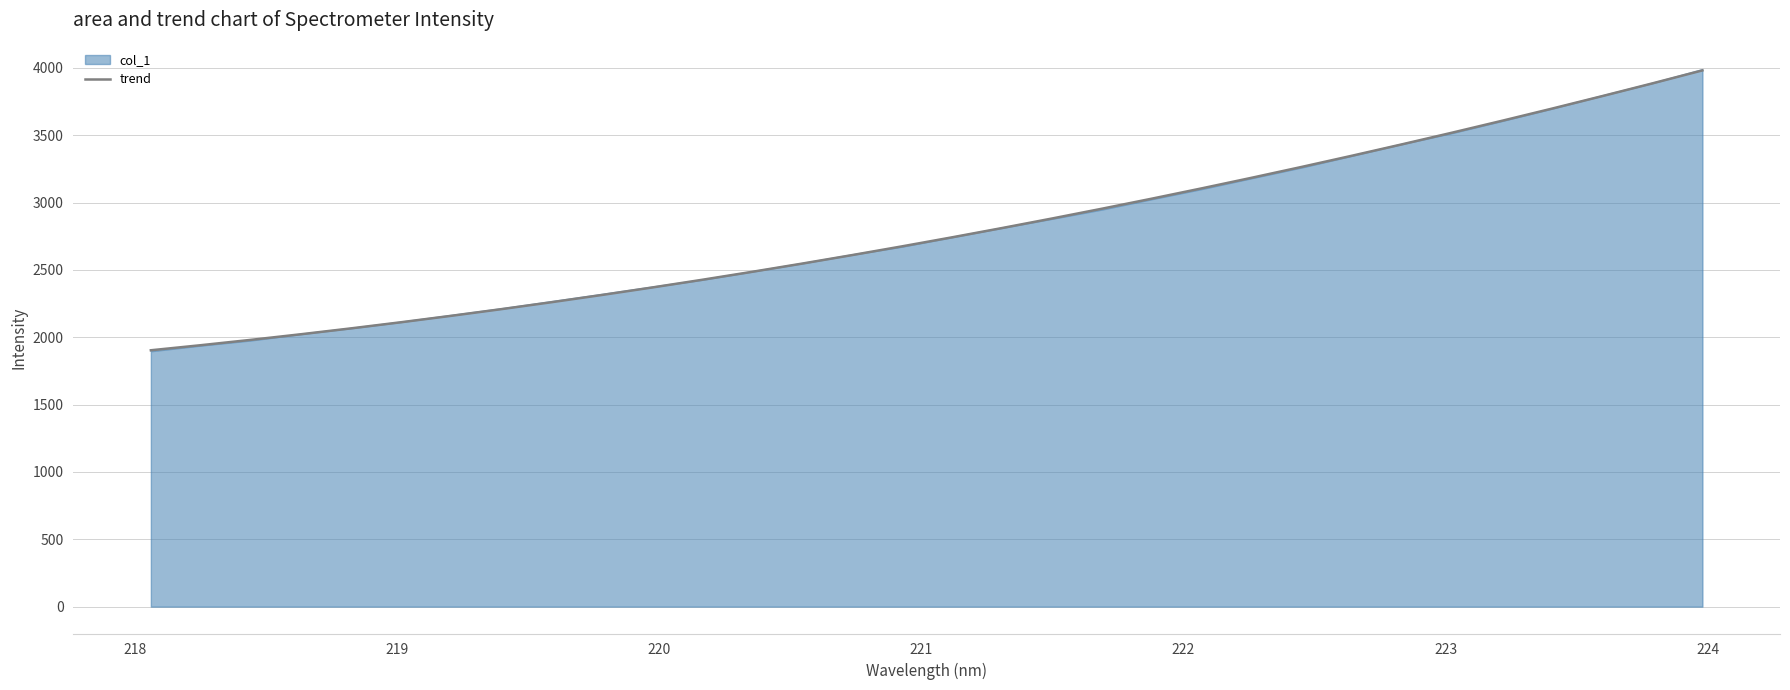

What is the highest value of the trend series?

3980.8